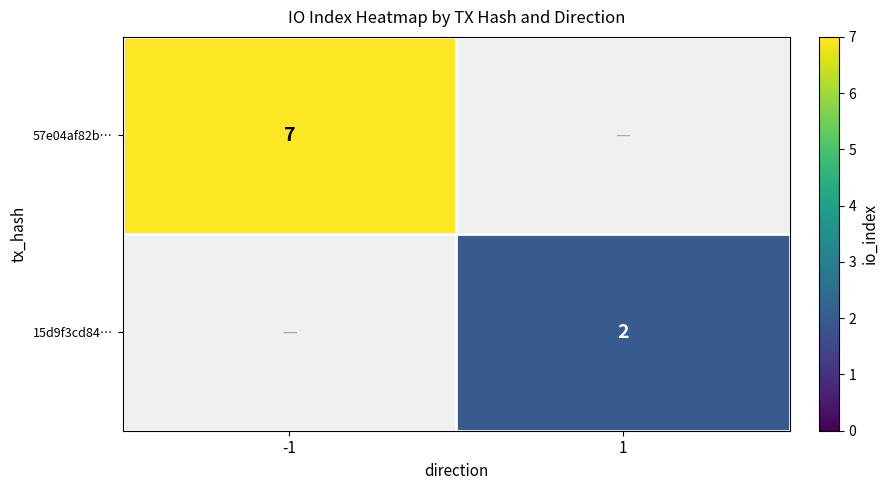

Which category has the highest value across all series?

-1